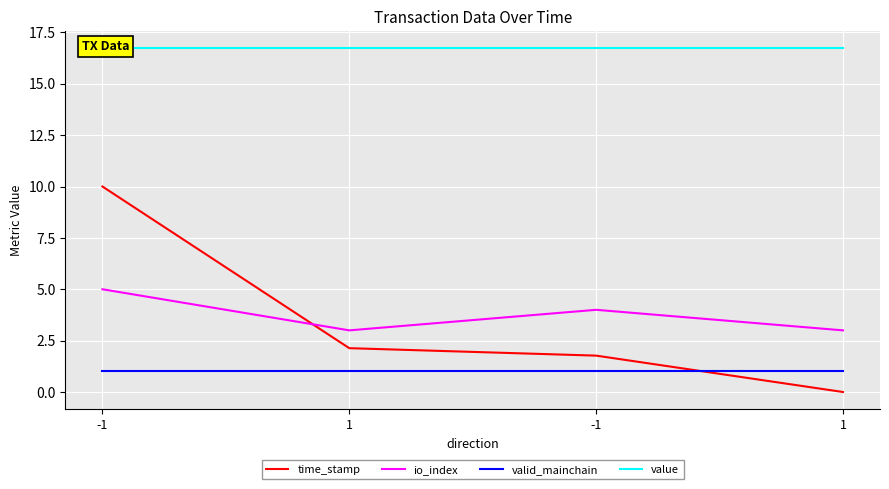

What is the label of the 3rd point from the right?

1